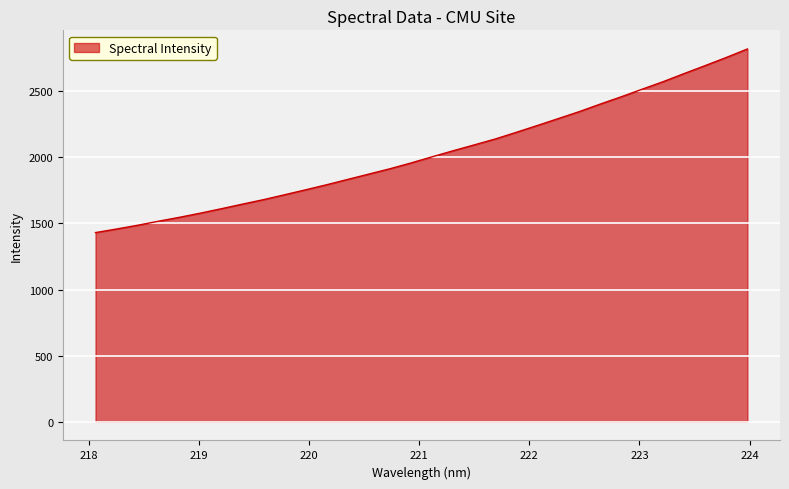

What is the greatest value displayed?

2818.3